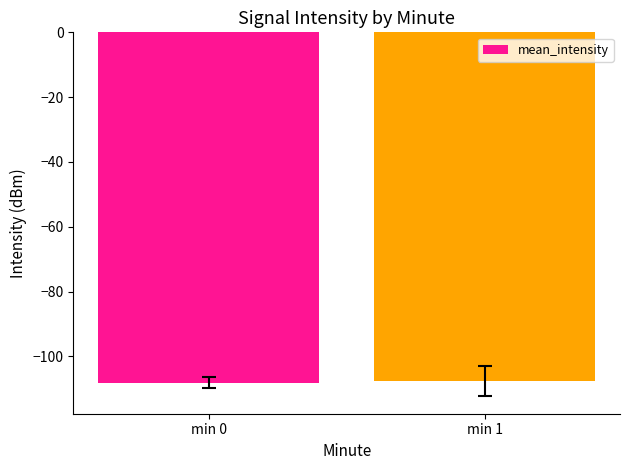

Are the bars grouped side by side (vs. stacked)?

No